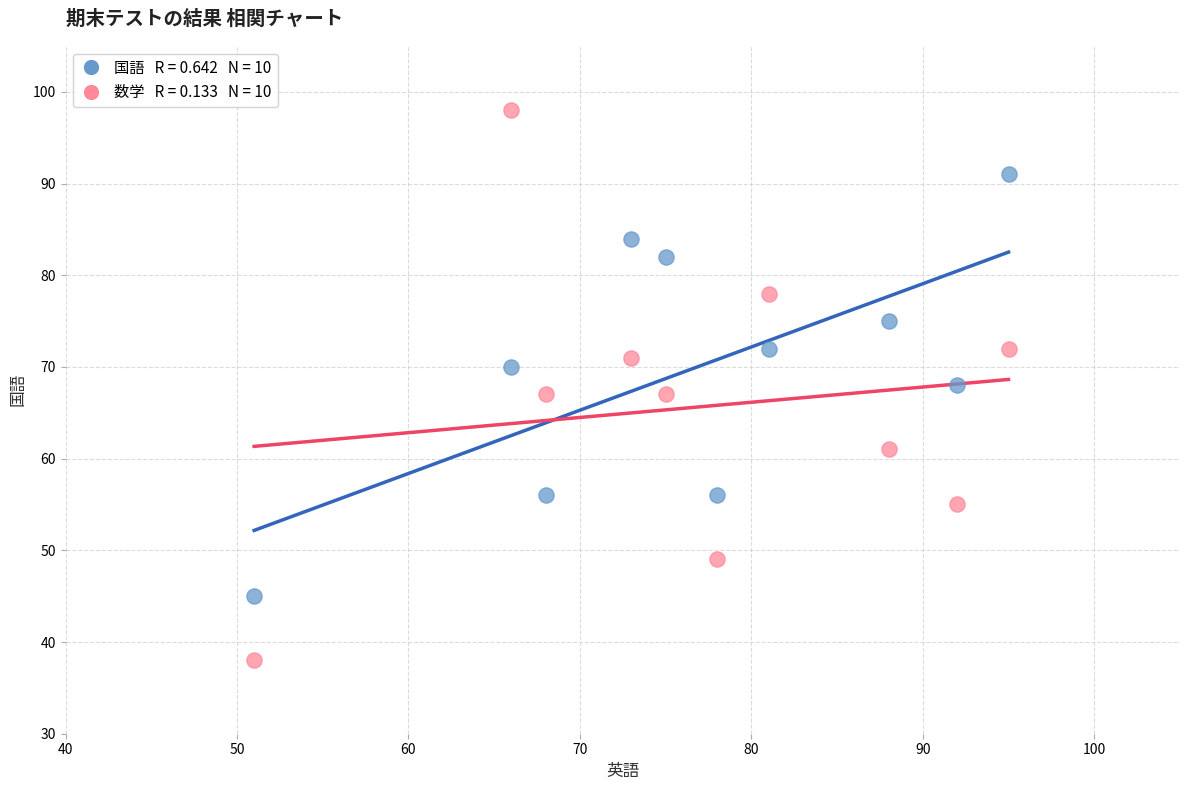

Across all data points, what is the range of X values (max minus min)?

44